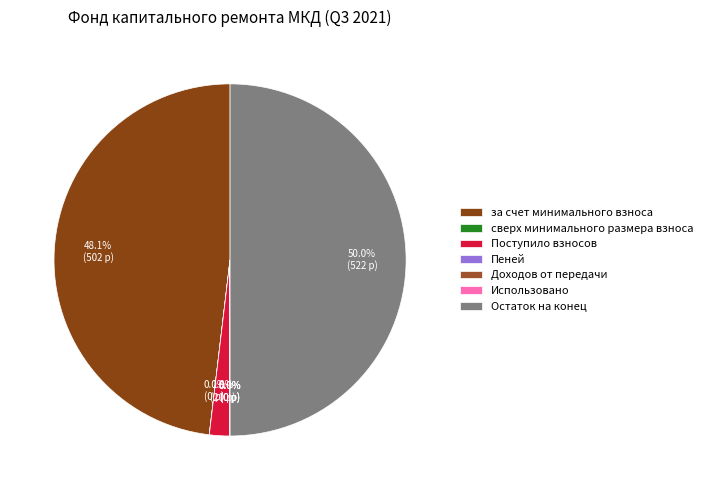

Do за счет минимального взноса and сверх минимального размера взноса together represent more than half of the pie?

No